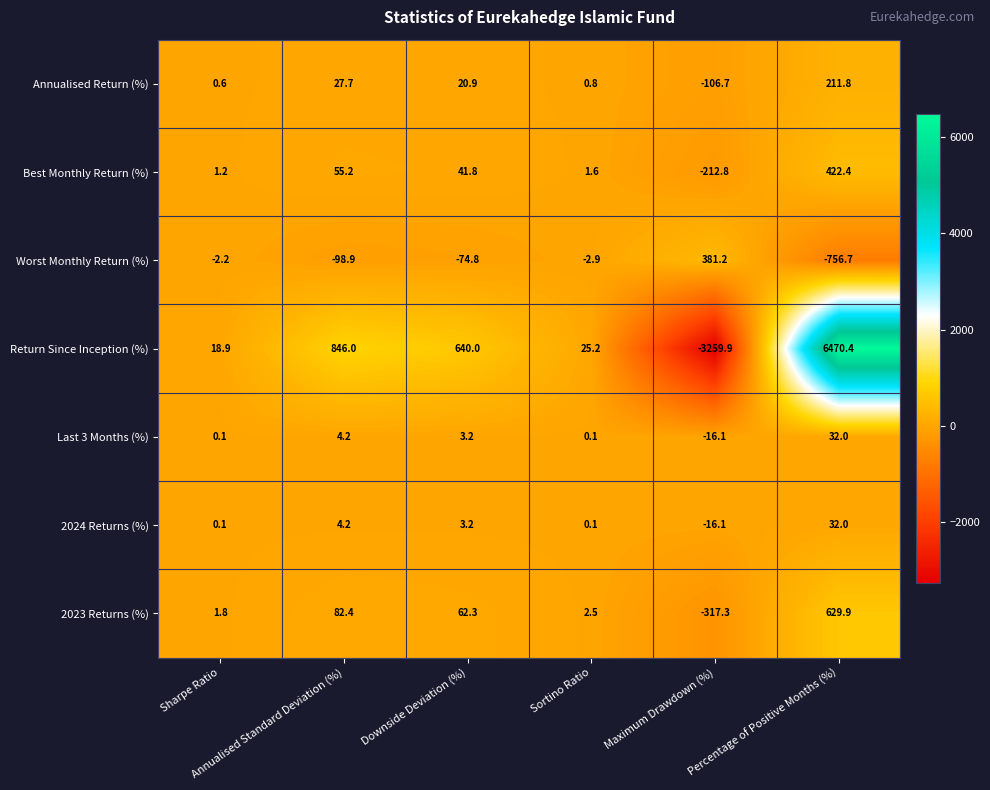

What is the minimum value shown in the chart?

-3259.9